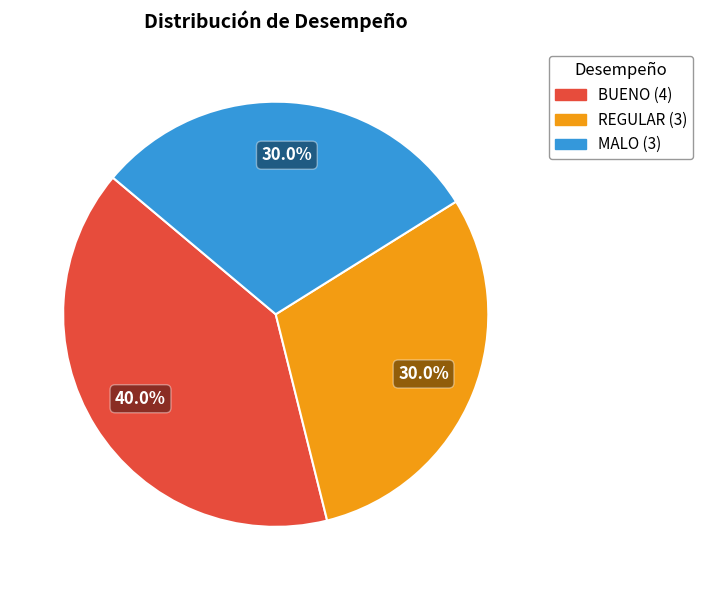

To the nearest percent, what is the difference between the MALO and BUENO slice percentages?

10%